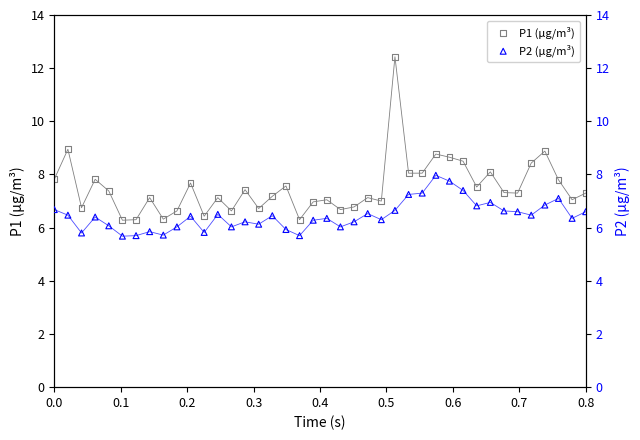

Which series reaches the minimum Y coordinate?

P2 (µg/m³)